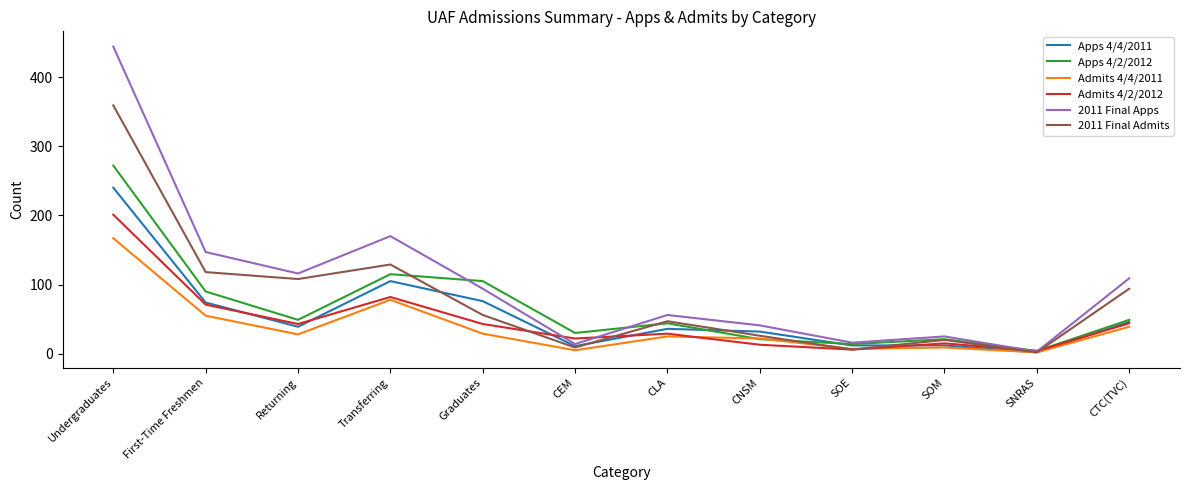

The Admits 4/2/2012 series shows 82 at Transferring. True or false?

True